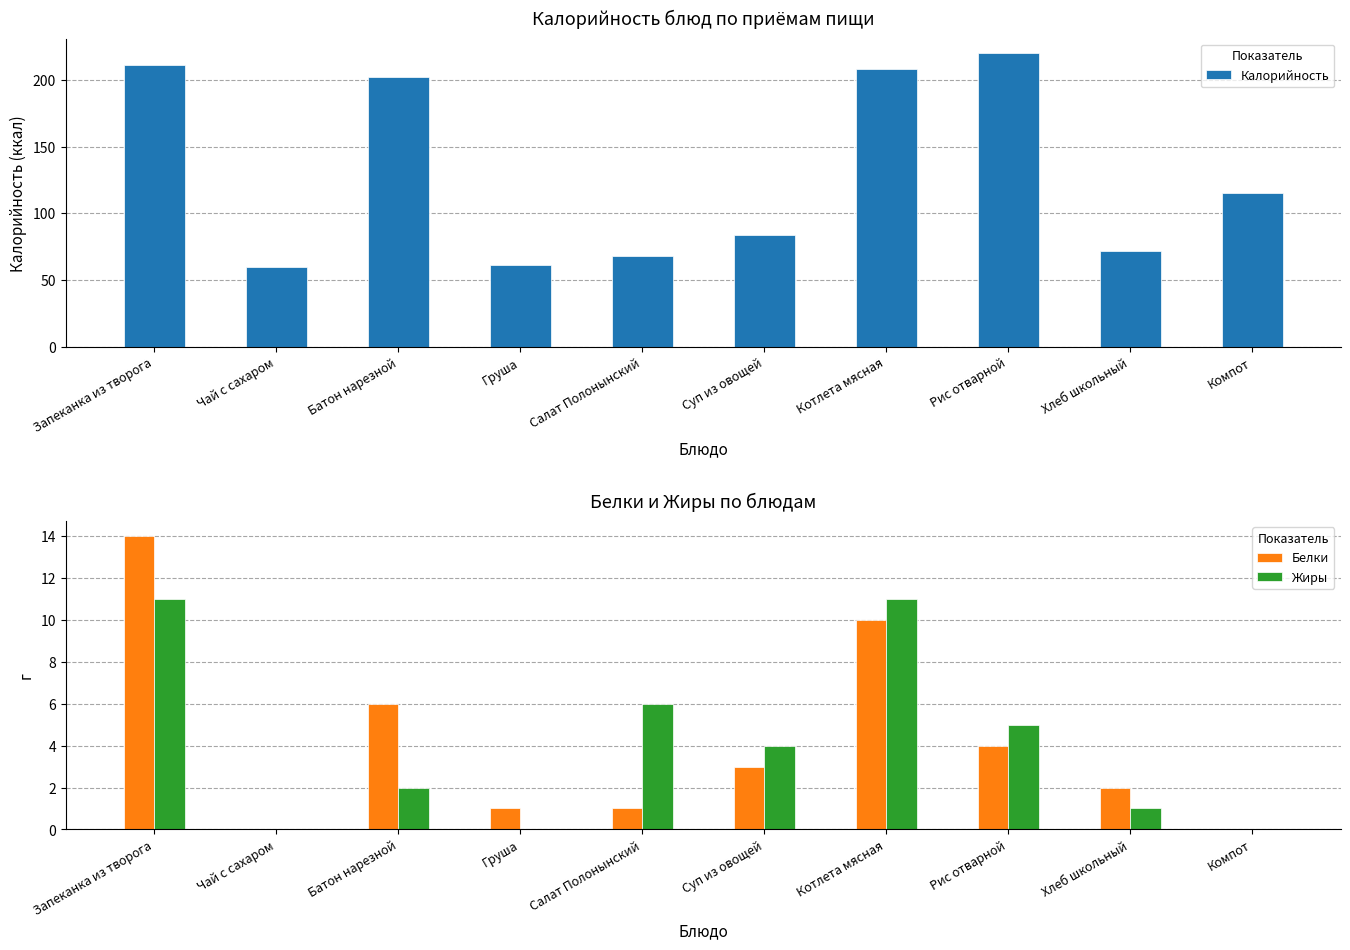

Which series has the largest range (max minus min)?

Калорийность